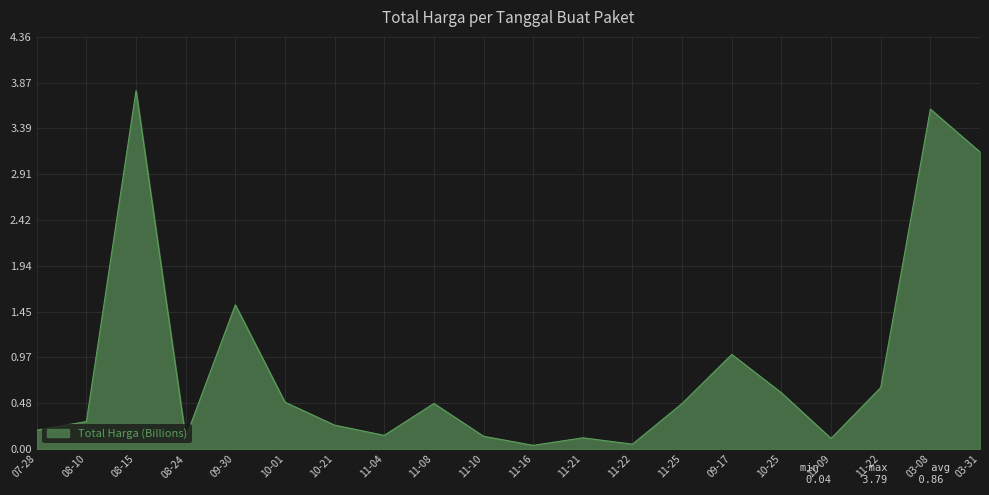

What is the label of the 1st point from the right?

03-31